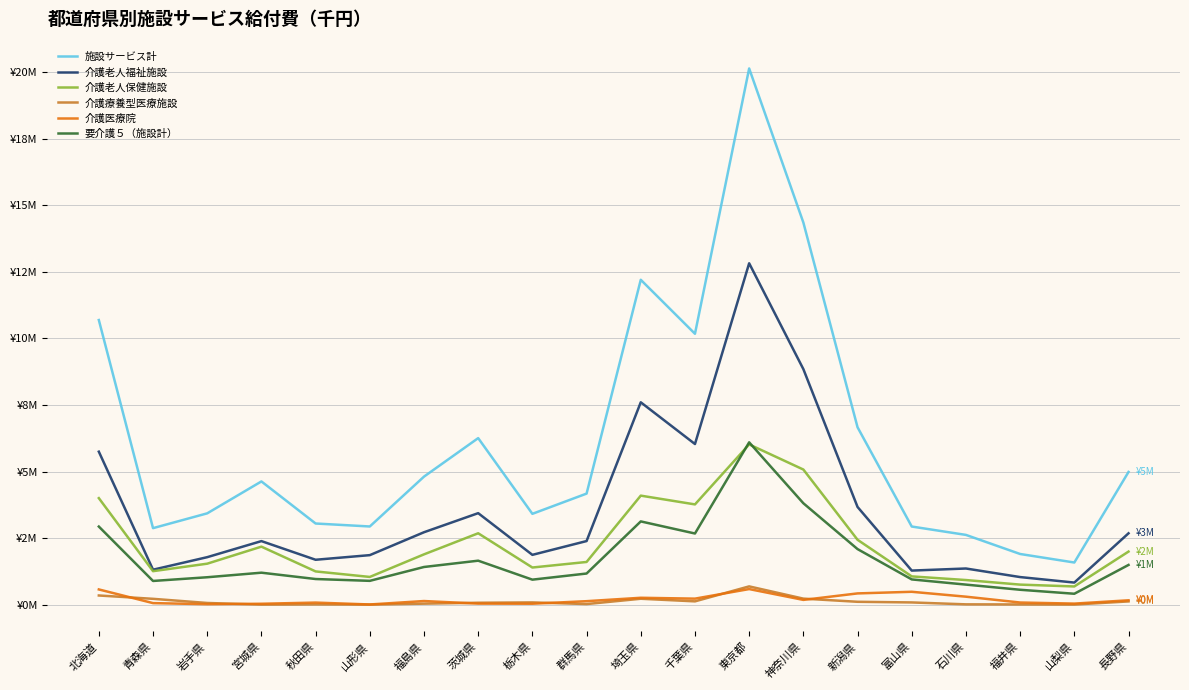

What are all the series names shown in the legend?

施設サービス計, 介護老人福祉施設, 介護老人保健施設, 介護療養型医療施設, 介護医療院, 要介護５（施設計）